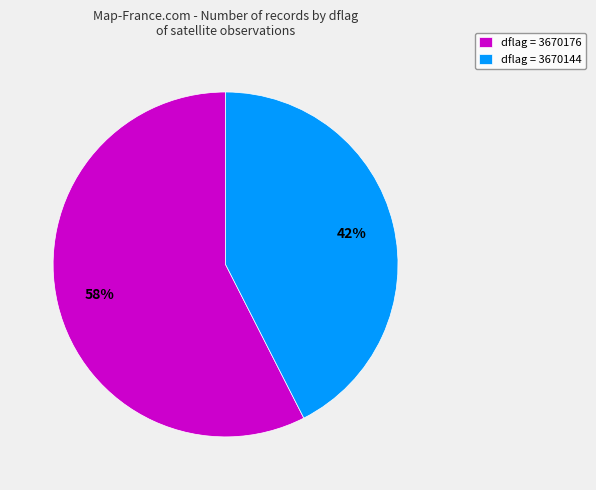

Rank the categories by value from lowest to highest.

dflag = 3670144, dflag = 3670176